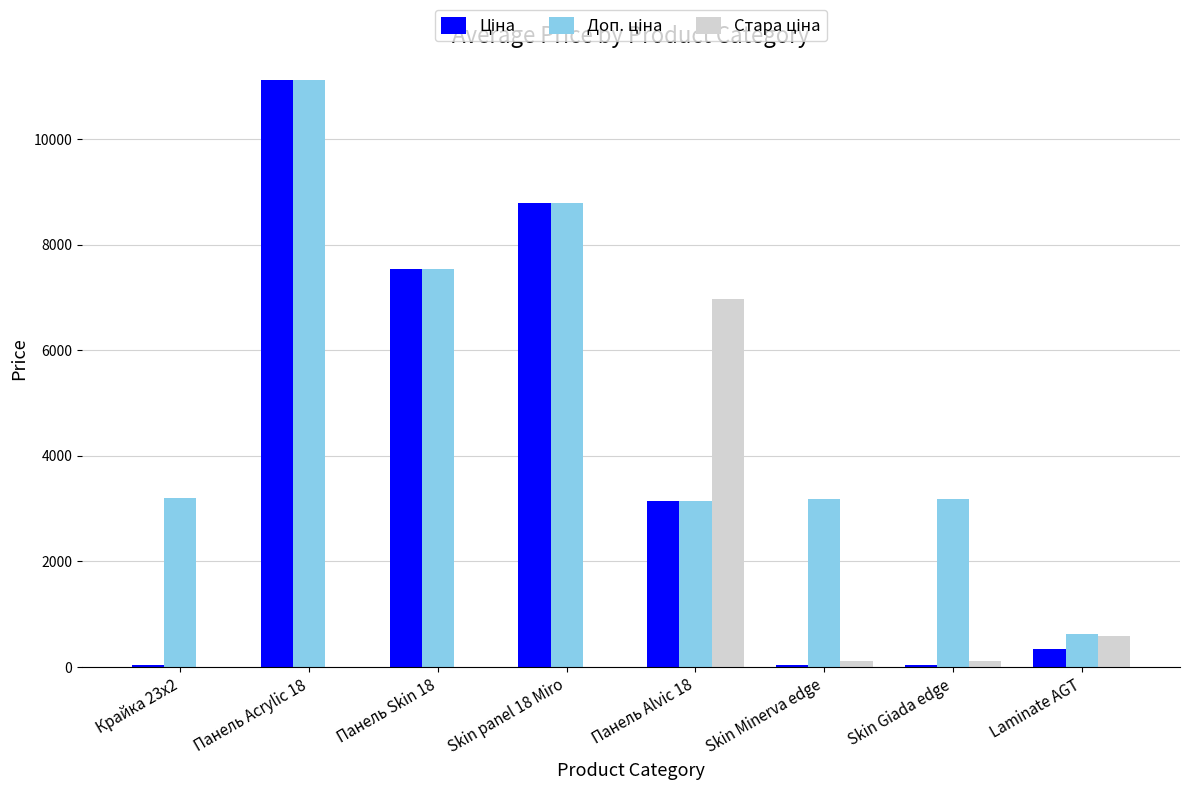

At which category does the chart reach its peak across all series?

Панель Acrylic 18